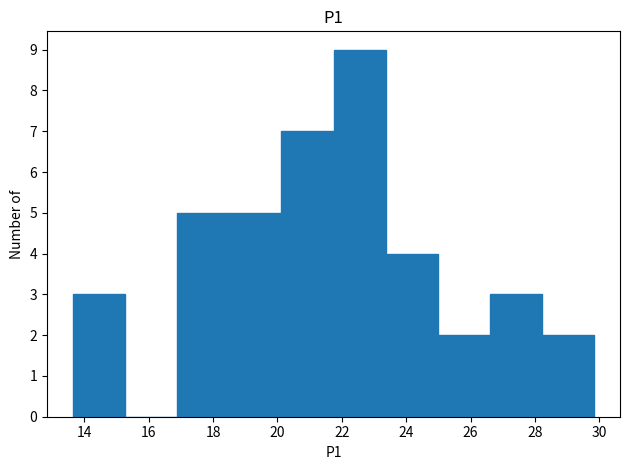

Reading left to right, transcribe this chart: for each bar, give the range it covers on the x-axis and its height. Neither the bar edges nor the heights are printed on the chart, so give them approximately, as read against the axes.

13.6 to 15.2: 3
15.2 to 16.8: 0
16.8 to 18.6: 5
18.6 to 20.2: 5
20.2 to 21.8: 7
21.8 to 23.4: 9
23.4 to 25.0: 4
25.0 to 26.6: 2
26.6 to 28.2: 3
28.2 to 29.8: 2